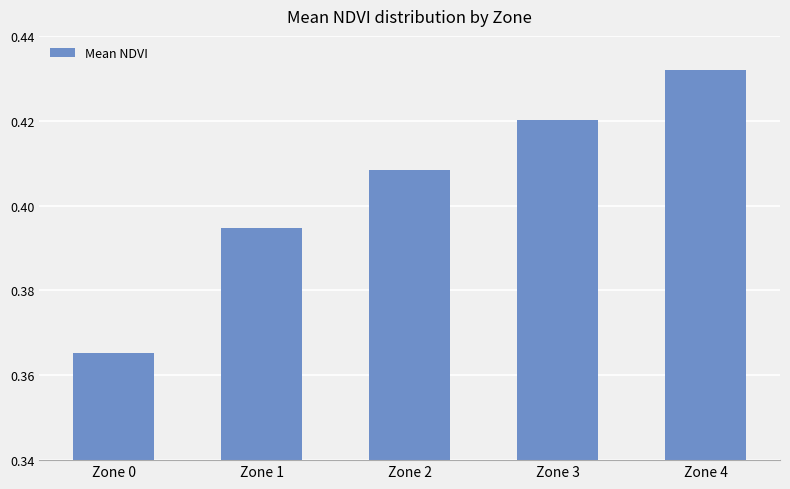

How many data points does each series have?

5